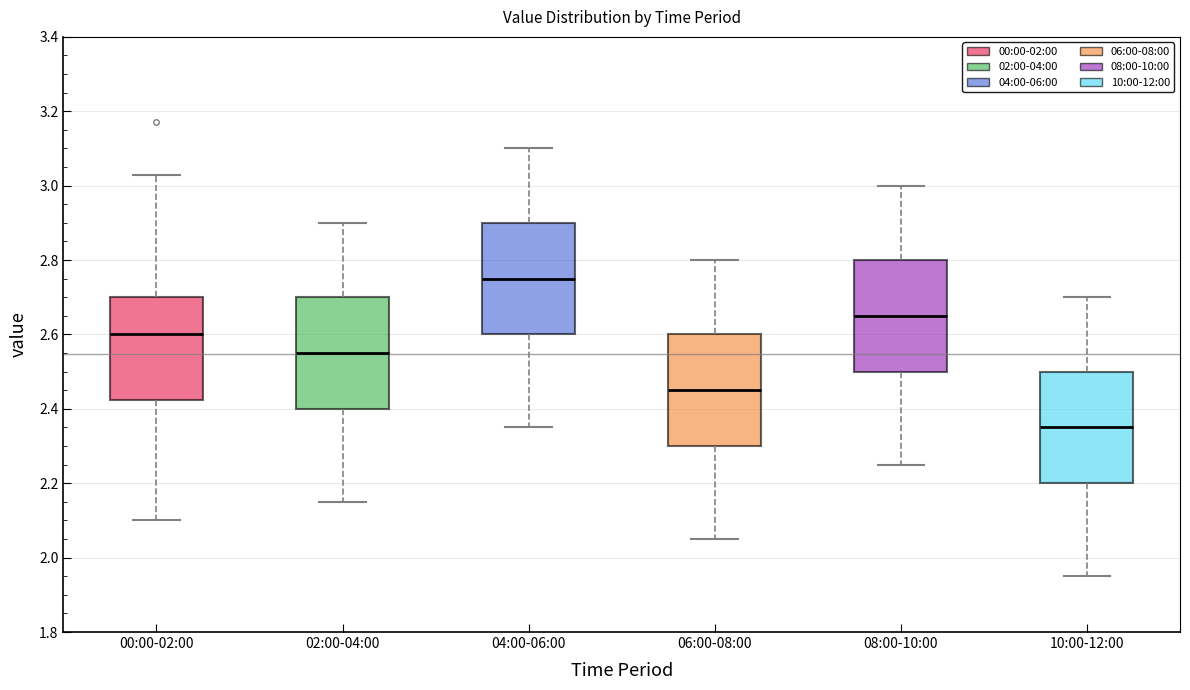

Where is the lower edge of the box for 08:00-10:00 on the y-axis? The values are not printed on the chart, so give them approximately, as read against the axis.

2.50